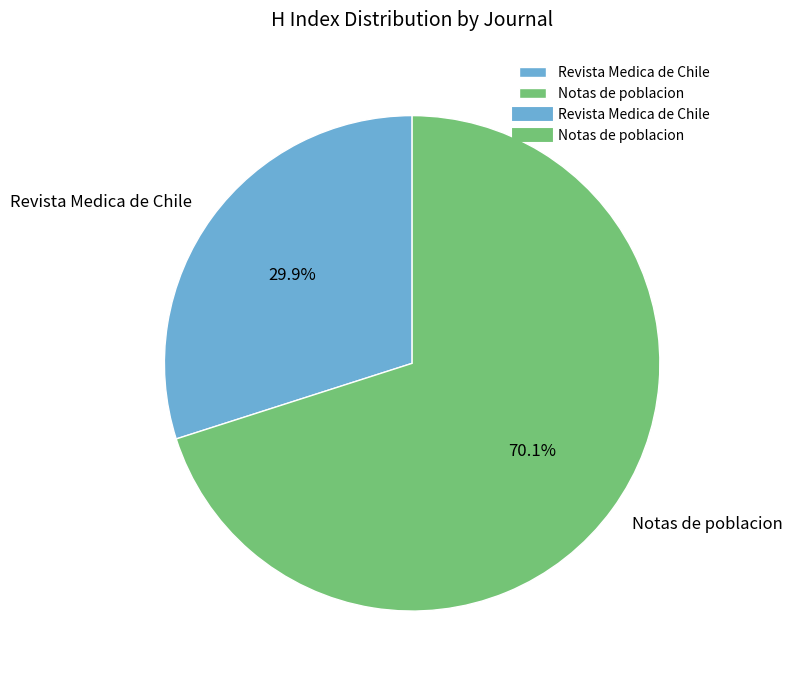

Which slice represents more than half of the pie?

Notas de poblacion